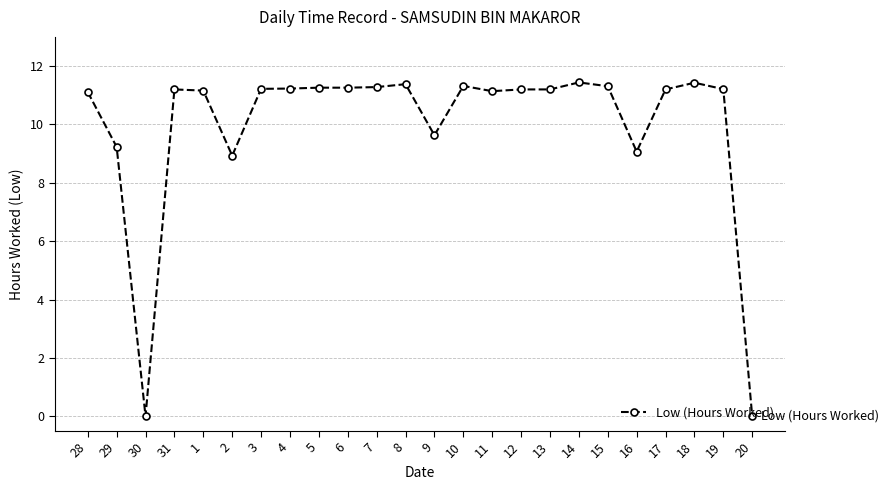

What position from the left is 20?

24